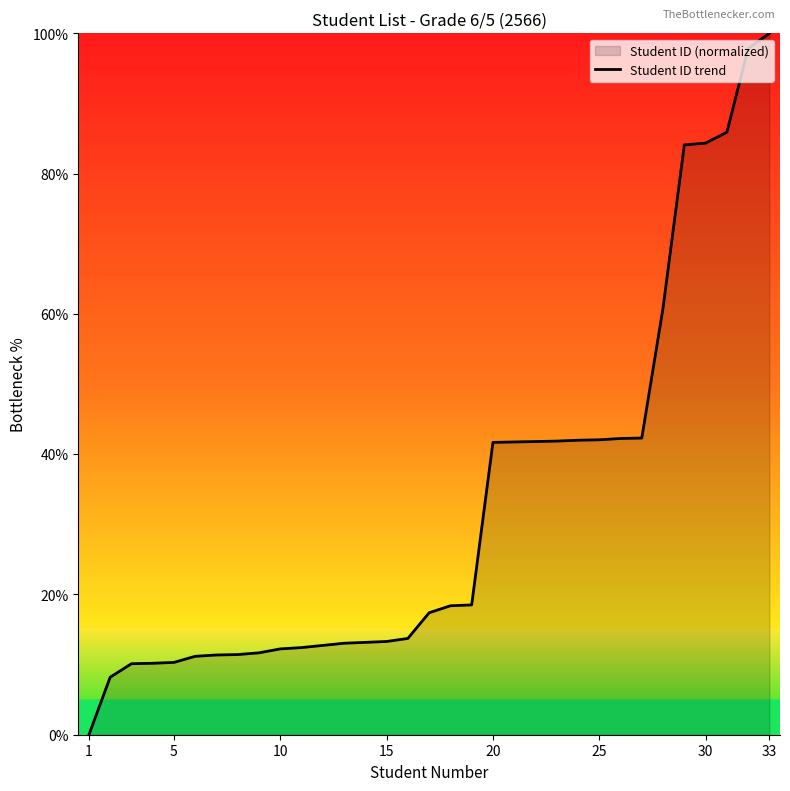

Reading left to right, what are all the values shown in this chart?

0.0	8.2	10.1	10.2	10.3	11.2	11.4	11.4	11.7	12.2	12.4	12.7	13.0	13.2	13.3	13.7	17.4	18.4	18.5	41.7	41.7	41.8	41.9	42.0	42.0	42.2	42.3	60.9	84.1	84.3	85.9	97.8	100.0